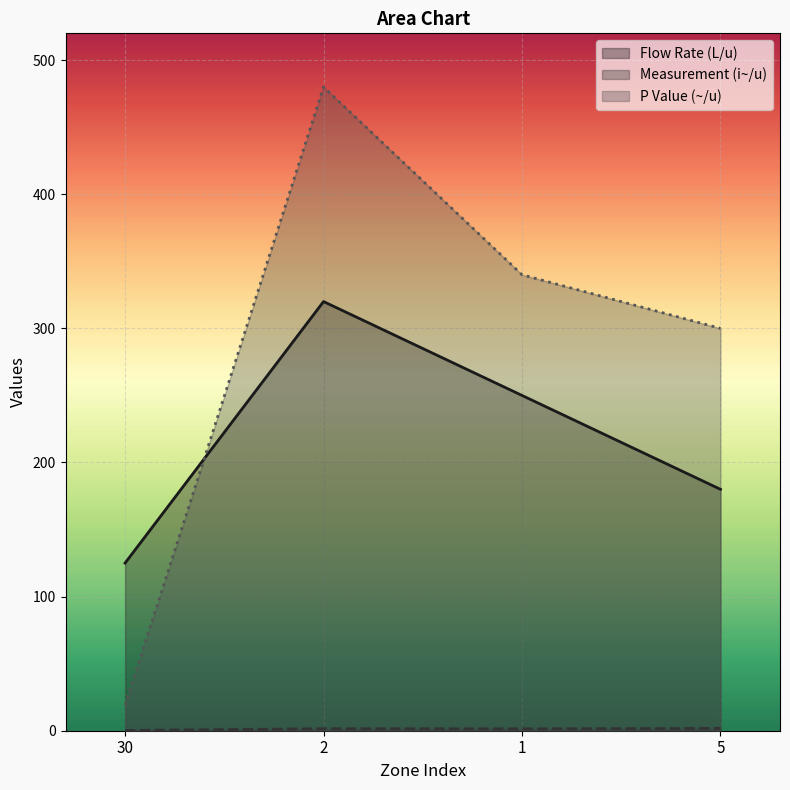

Which category has the highest value across all series?

2